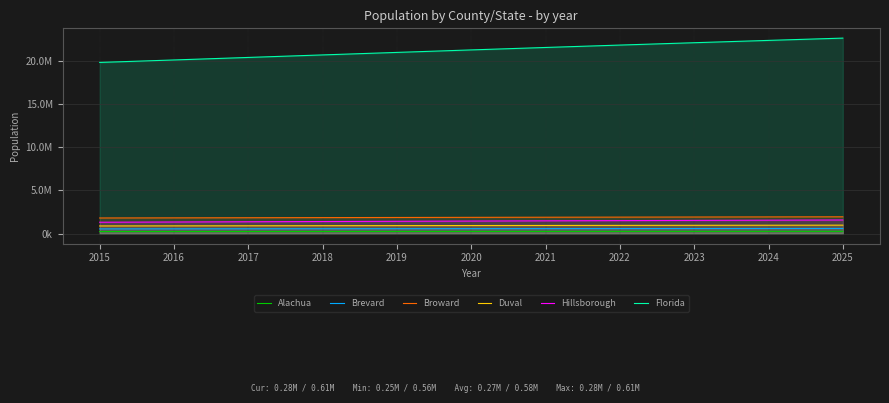

Does the chart have visible grid lines?

Yes